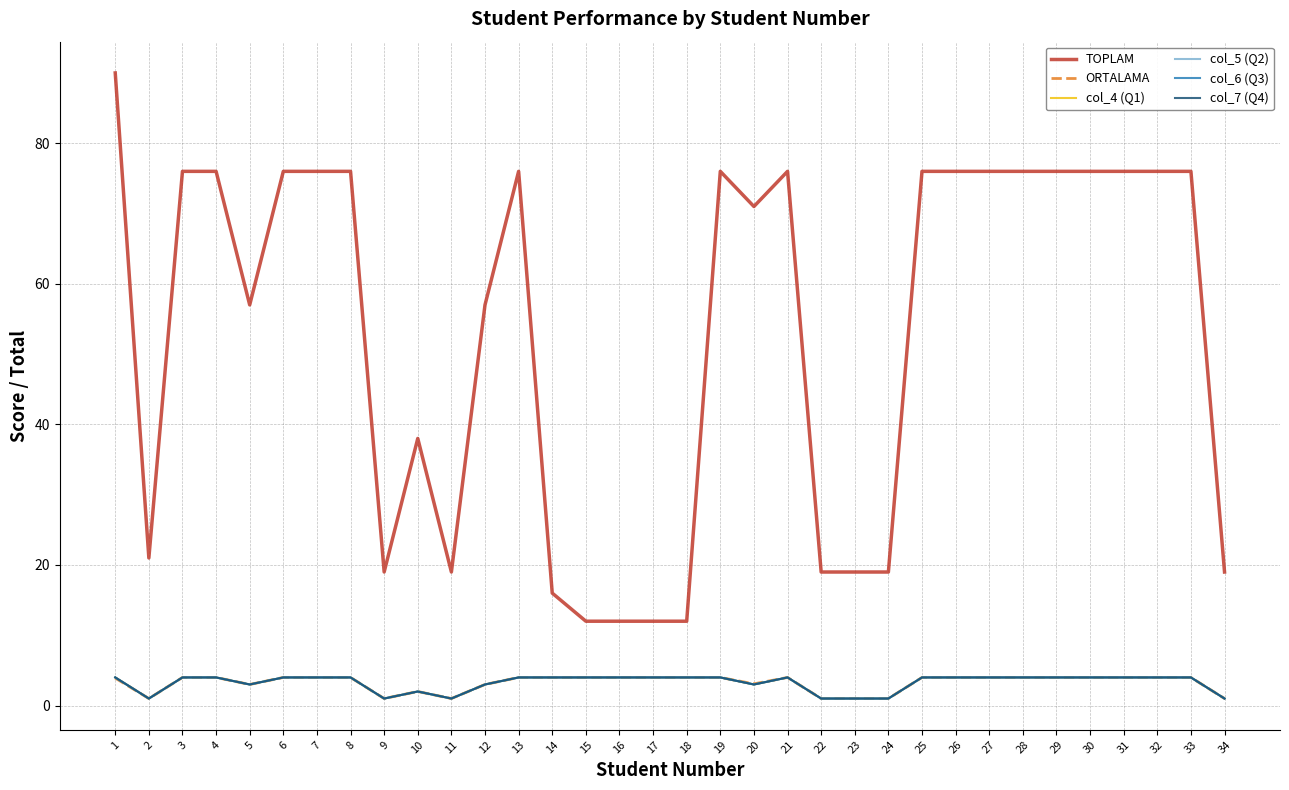

Is this an area chart (filled region under the line)?

No